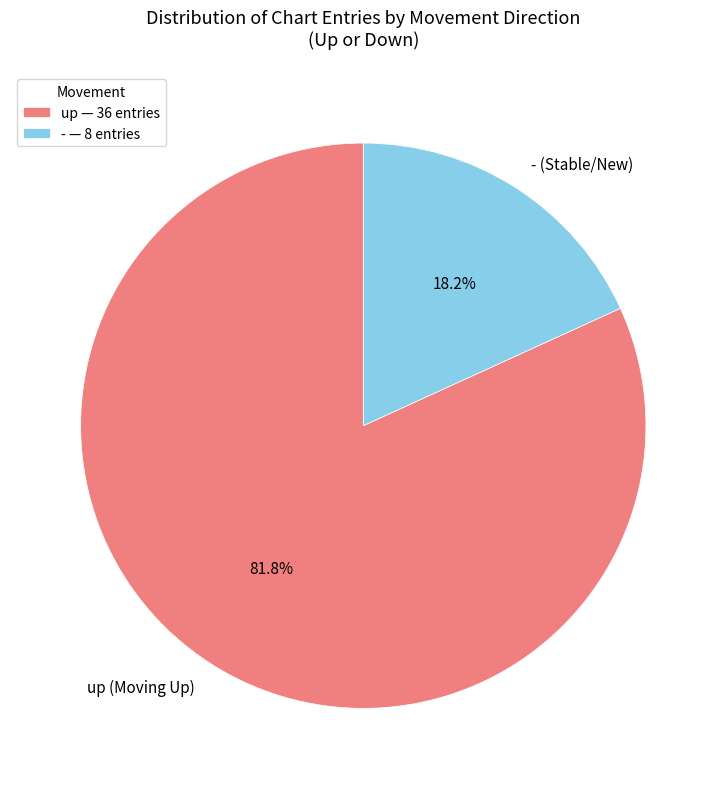

Does up (Moving Up) account for over 50% of the chart?

Yes